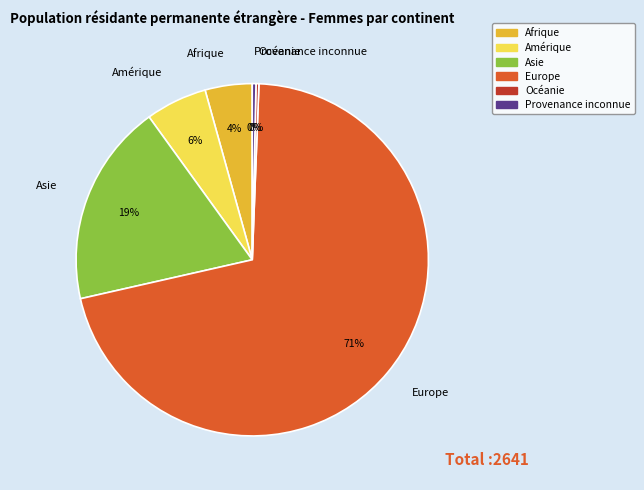

To the nearest percent, what percentage of the pie is Europe?

71%